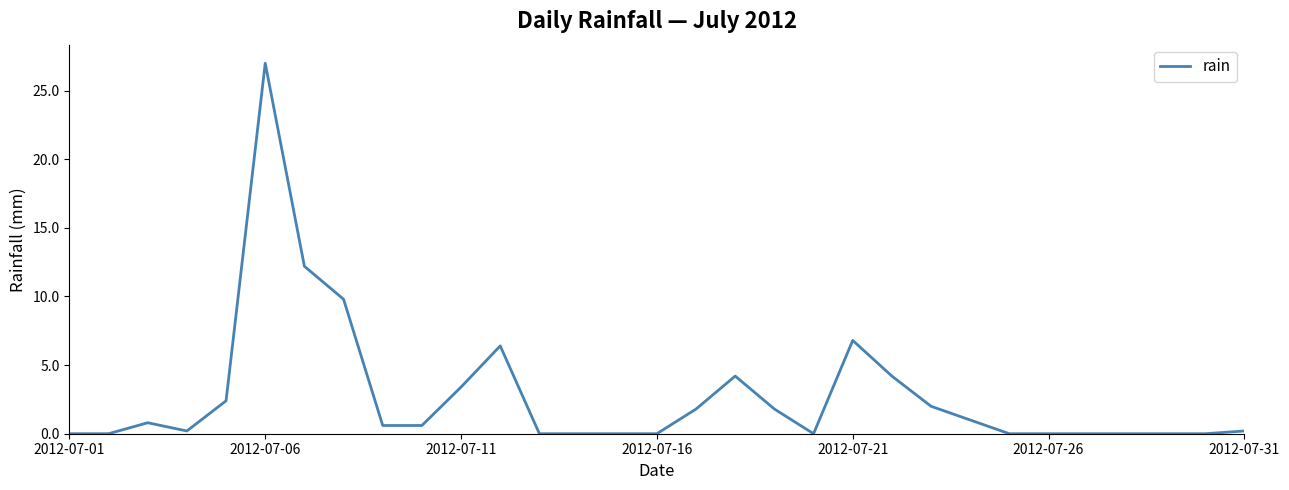

What is the greatest value displayed?

27.0